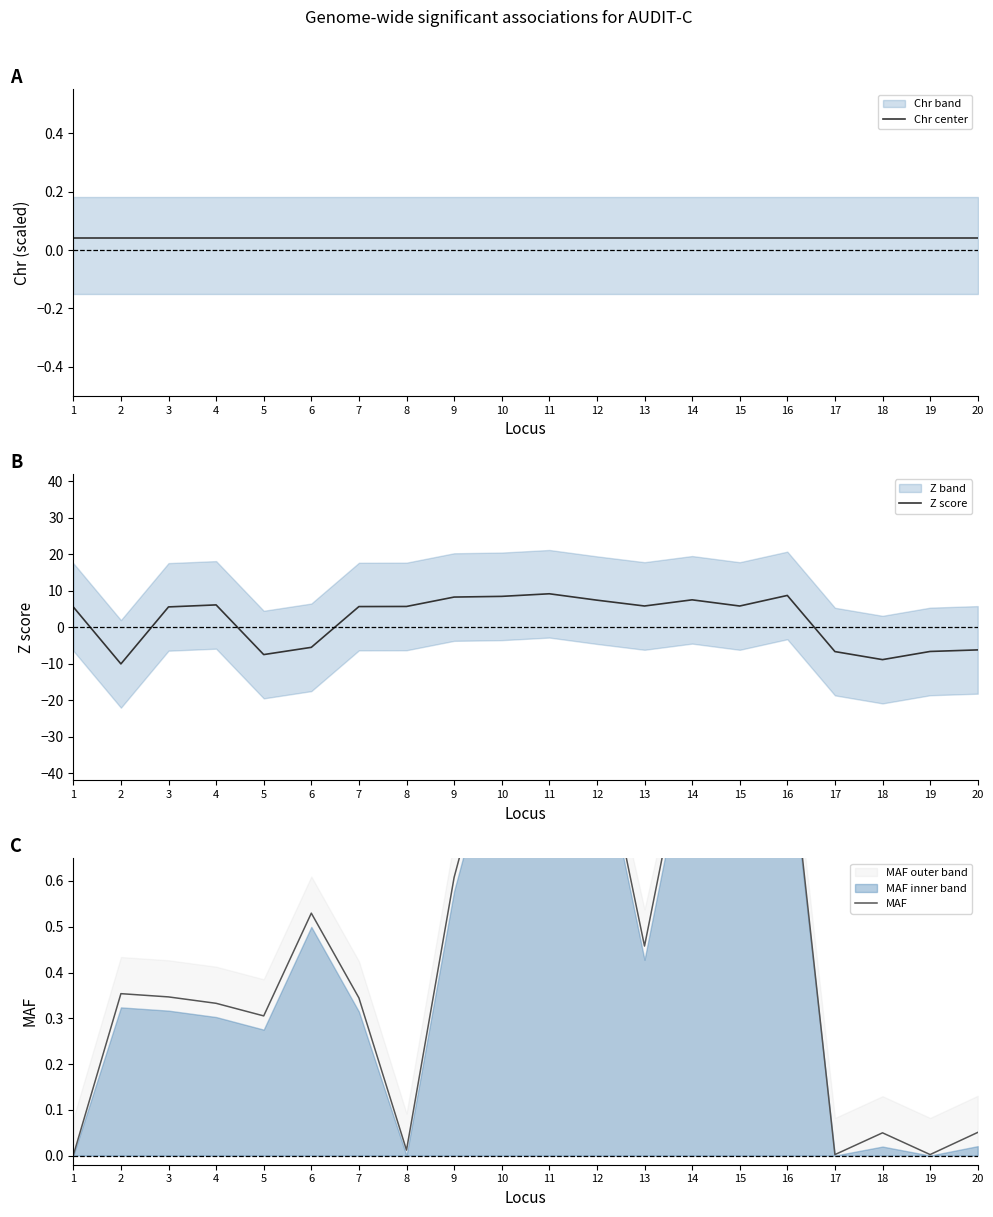

At which category is the sum across all series the highest?

11